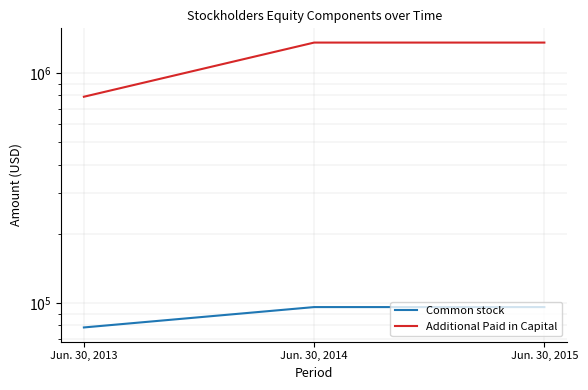

List the series in order of their overall mean, highest first.

Additional Paid in Capital, Common stock